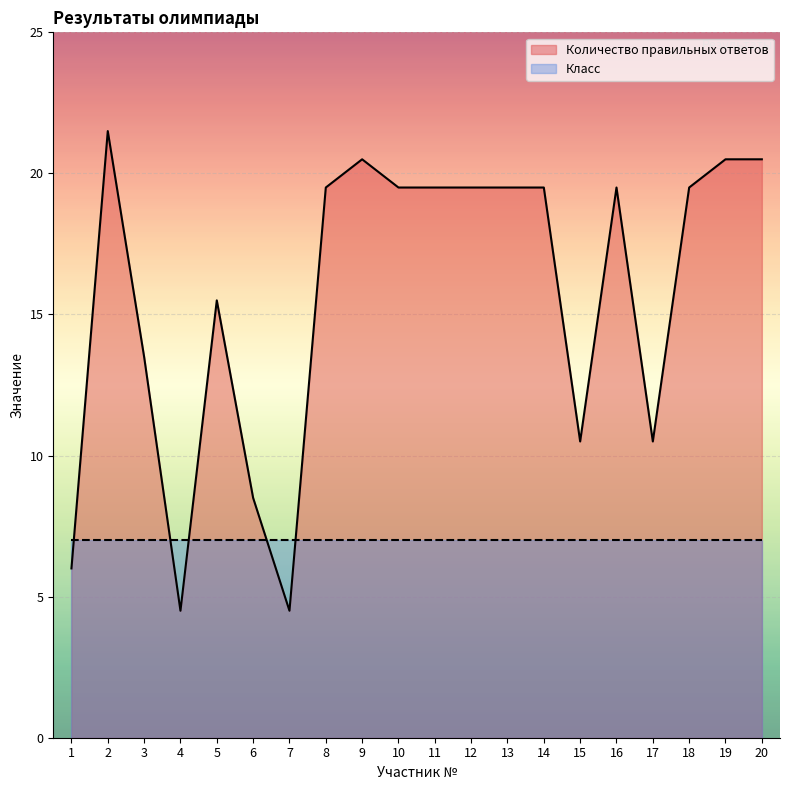

List the labels in order of value, largest first.

2, 9, 19, 20, 8, 10, 11, 12, 13, 14, 16, 18, 5, 3, 15, 17, 6, 1, 4, 7